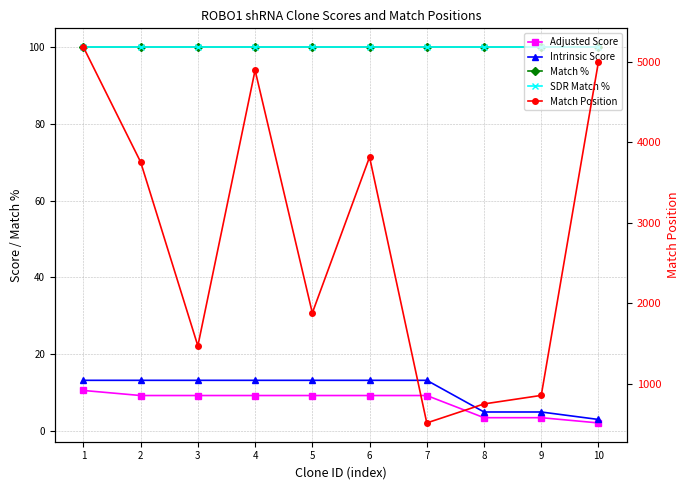

What is the value of the Intrinsic Score point at the 10th from the left?

3.0